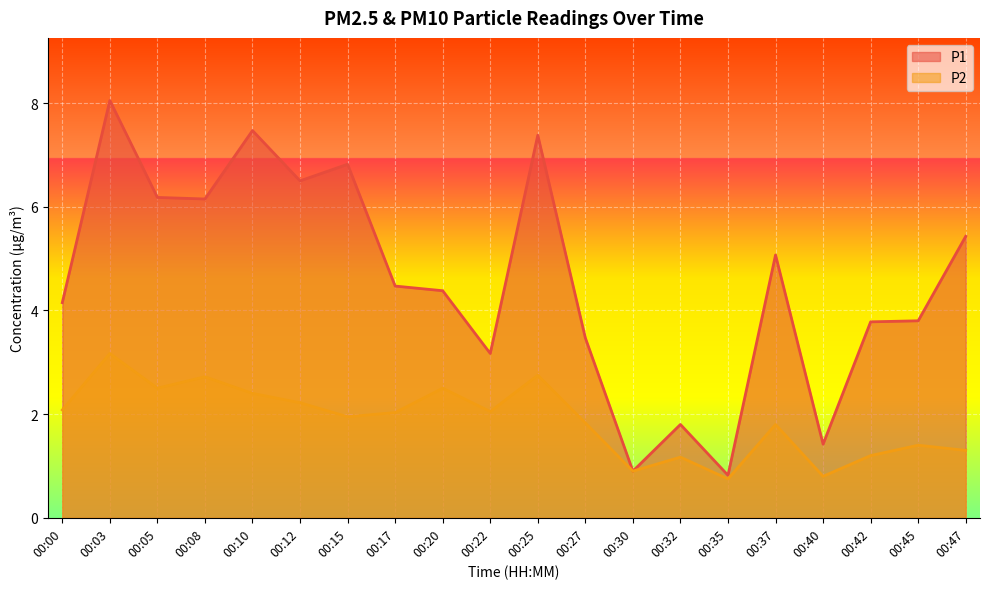

True or false: P1 and P2 cross at least once.

False